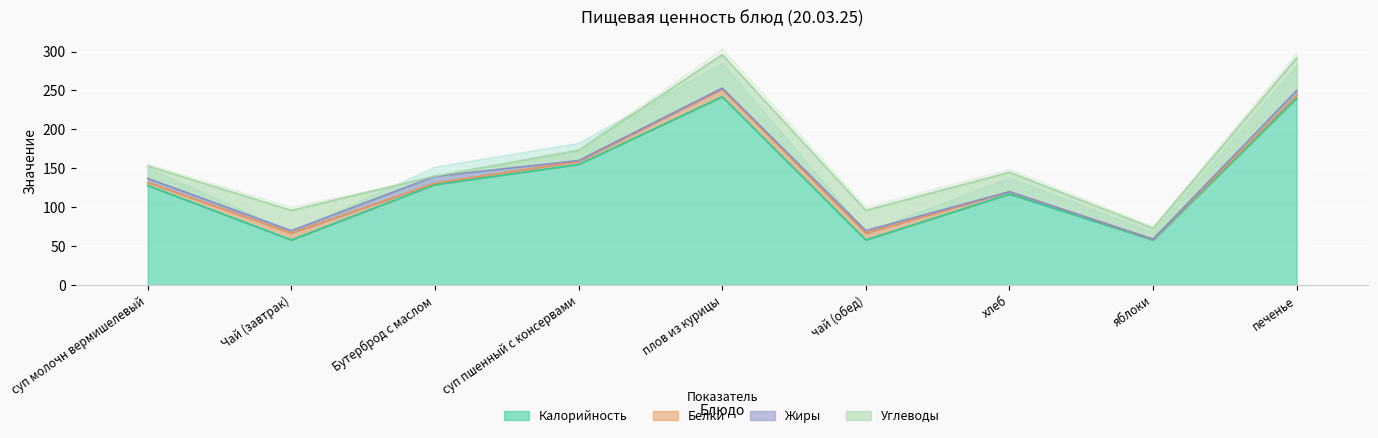

Where is Калорийность nearest to the value 150?

суп пшенный с консервами